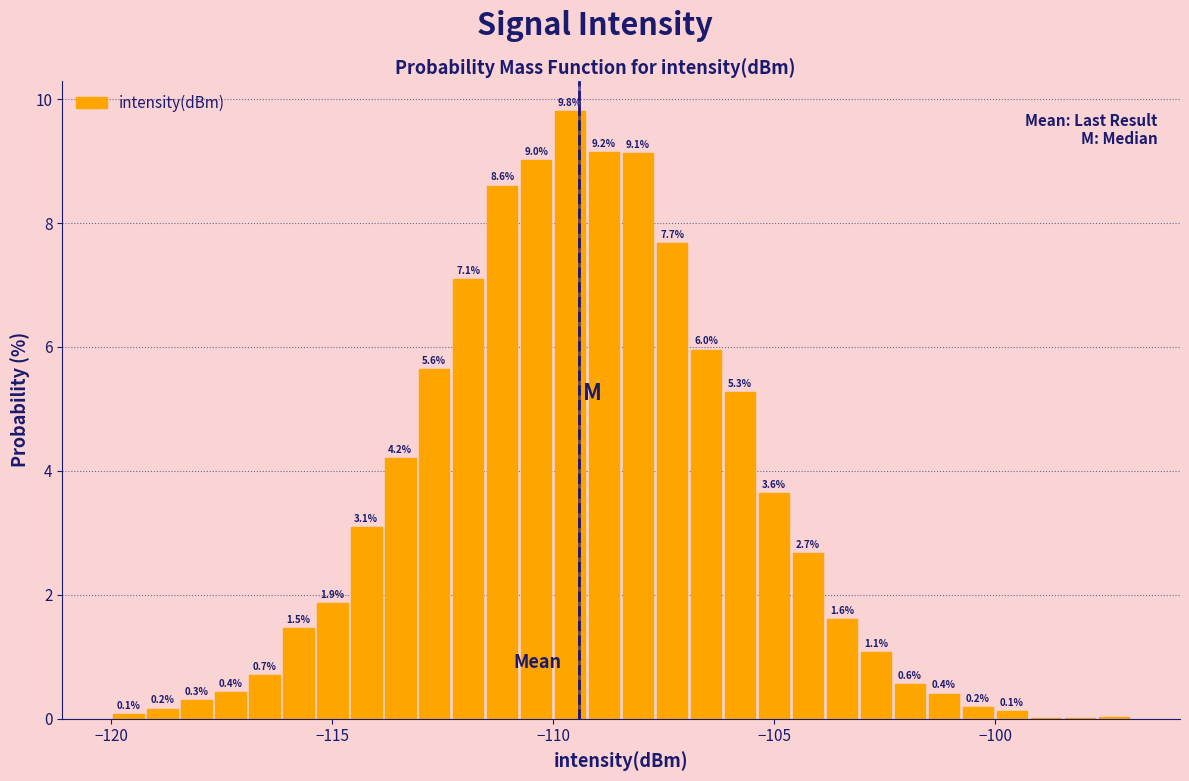

Around what value on the x-axis is the tallest bar? Give the approximate position of its centre, as read against the axis.

-109.5